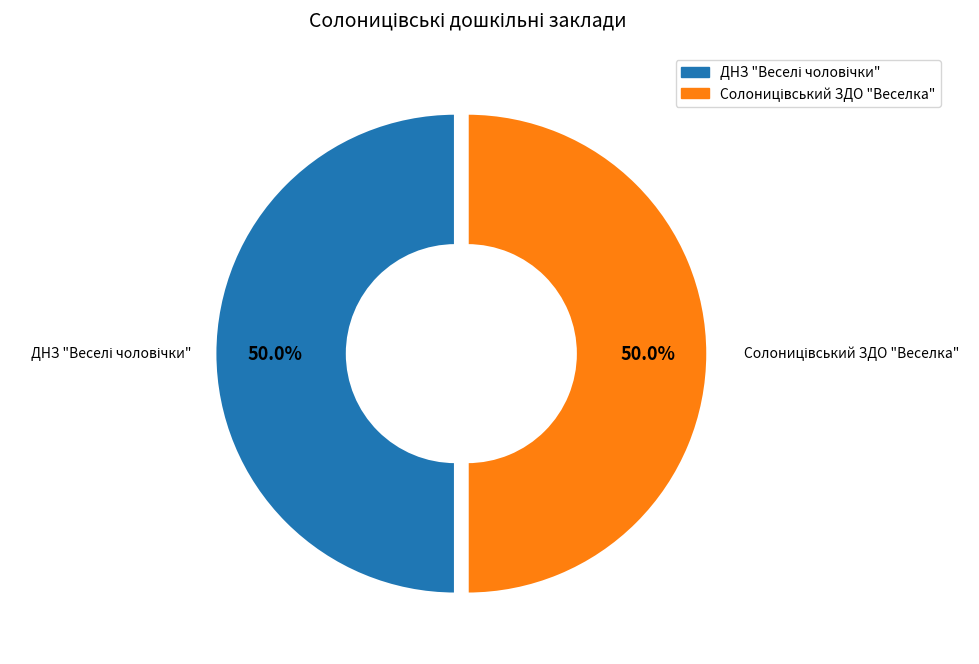

How many slices are in this pie chart?

2